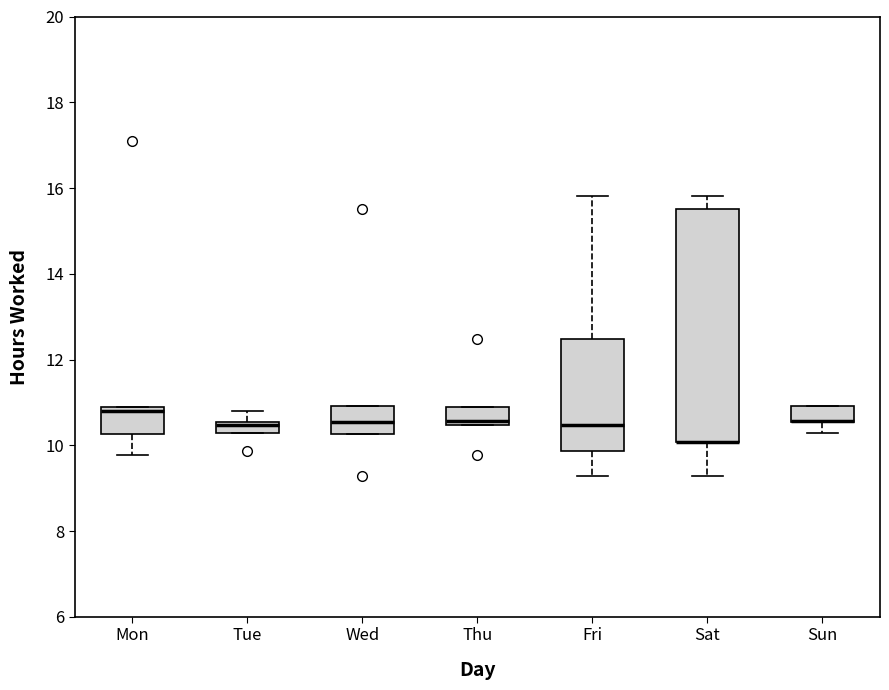

Where is the upper edge of the box for Sat on the y-axis? The values are not printed on the chart, so give them approximately, as read against the axis.

15.6